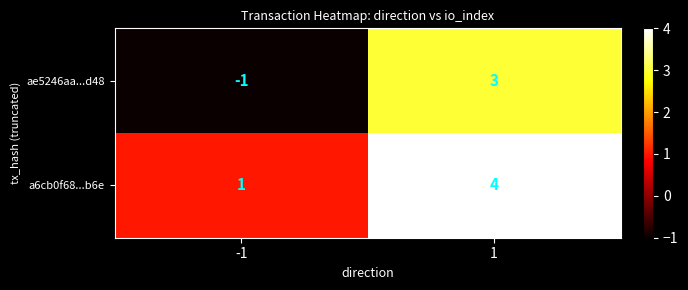

The value of ae5246aa...d48 at -1 is -1. True or false?

True